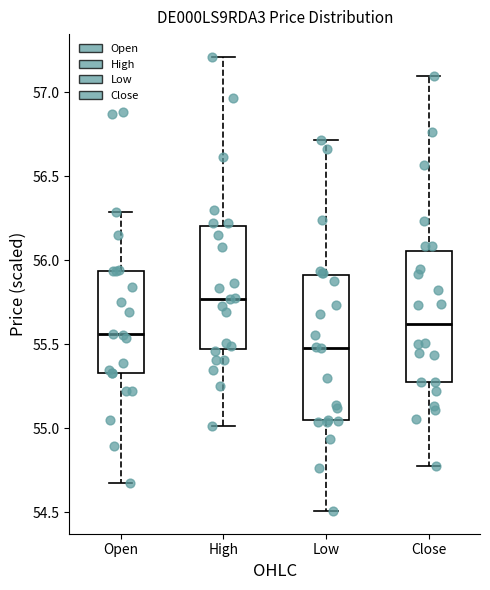

Reading left to right, transcribe this box plot: for each box, give where its median line is, the range the box spans, and where its two whiskers end, as read against the y-axis. The values are not printed on the chart, so give them approximately, as read against the axis.

Open: median 55.55, box 55.35 to 55.95, whiskers 54.65 to 56.30
High: median 55.75, box 55.45 to 56.20, whiskers 55.00 to 57.20
Low: median 55.50, box 55.05 to 55.90, whiskers 54.50 to 56.70
Close: median 55.60, box 55.30 to 56.05, whiskers 54.75 to 57.10